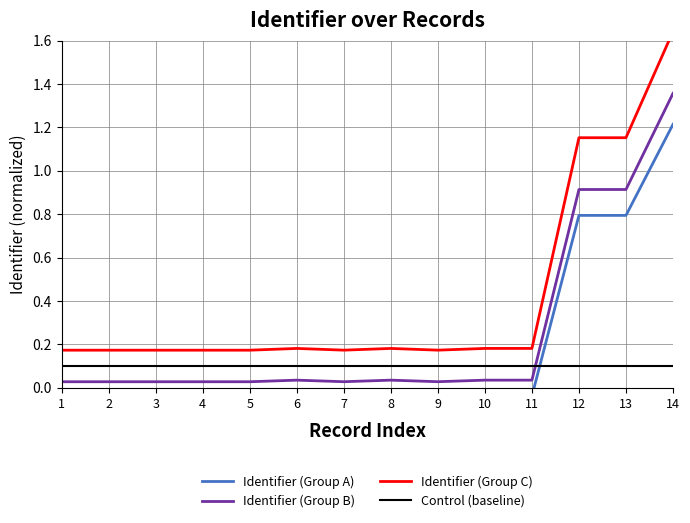

The Identifier (Group C) series shows 0.2 at 9. True or false?

False